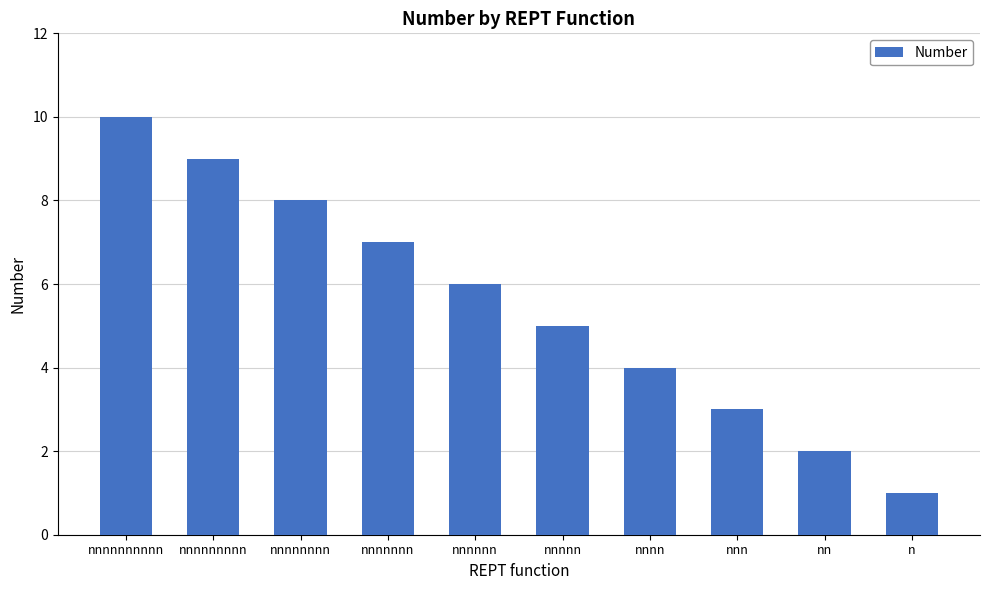

What is the sum of all values?

55